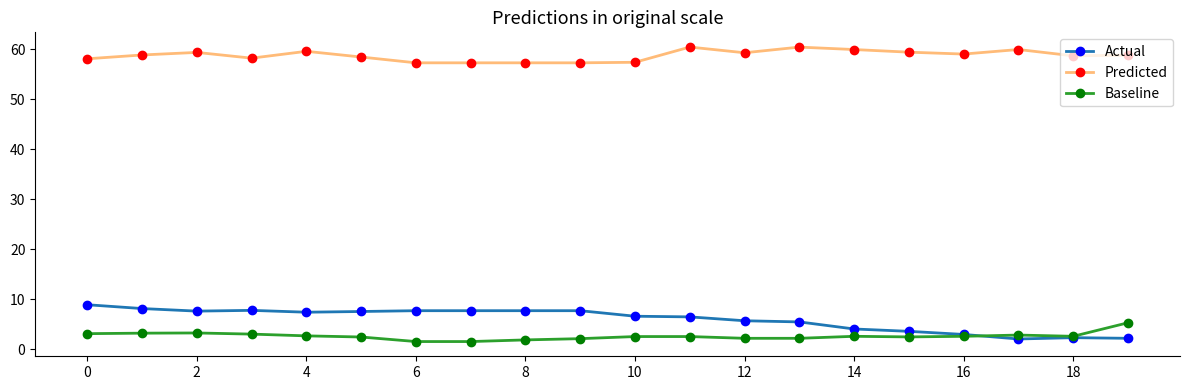

What is the value of the Baseline point at the 17th from the left?

2.6